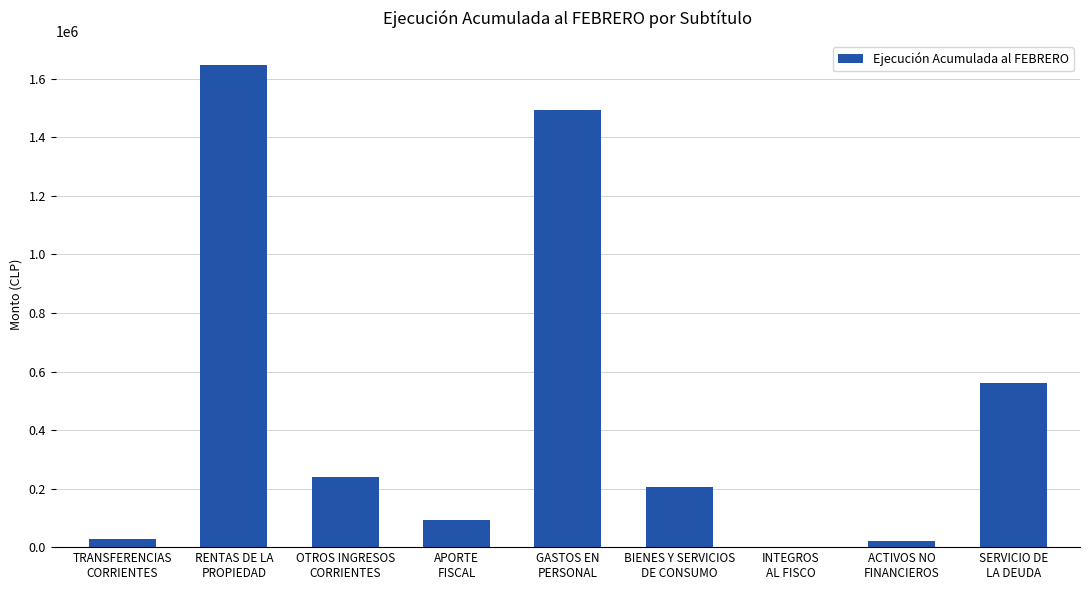

What is the sum of all values?

4286245